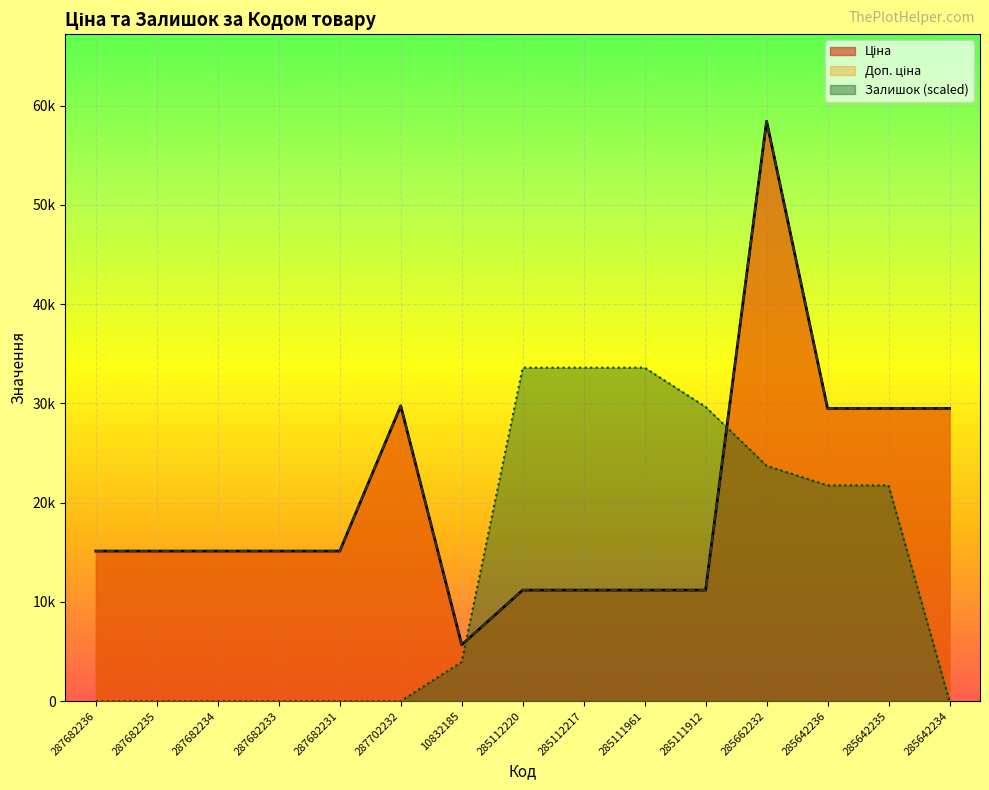

What is the label of the 14th point from the right?

287682235